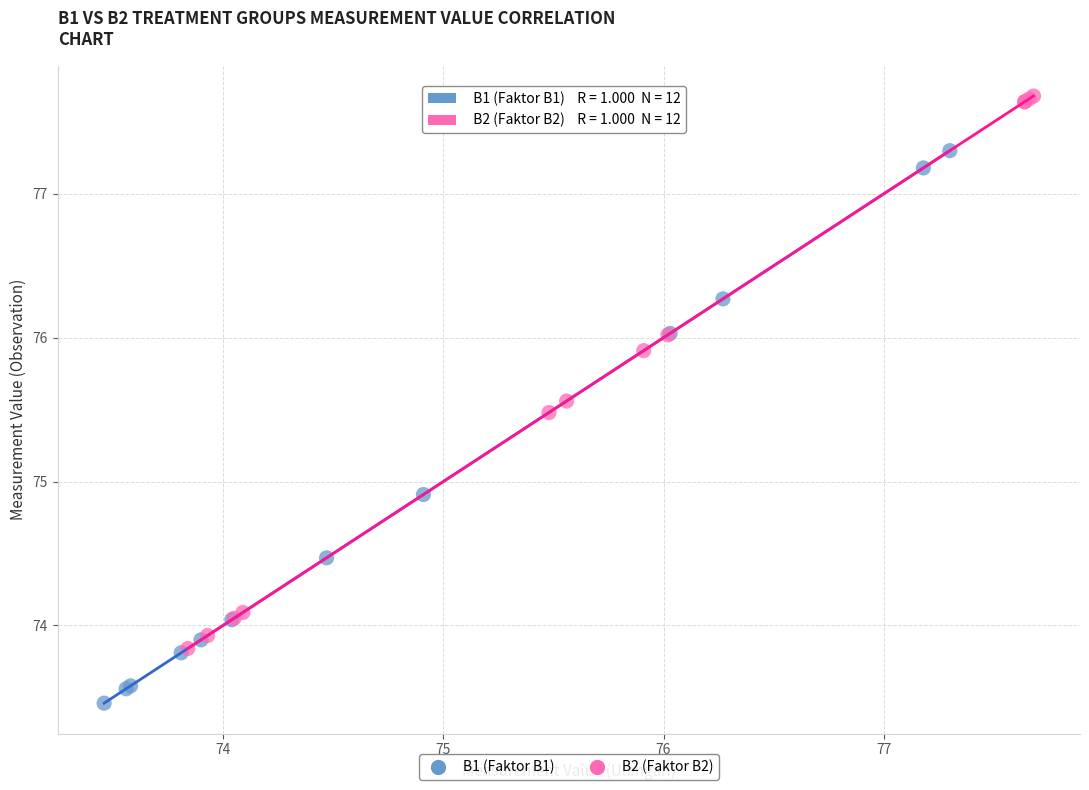

Which series reaches the maximum Y coordinate?

B2 (Faktor B2)